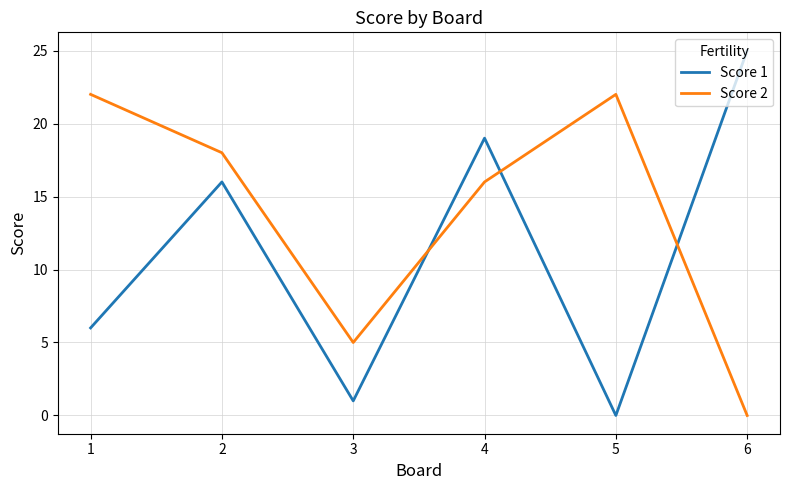

Which series has the largest total across all categories?

Score 2